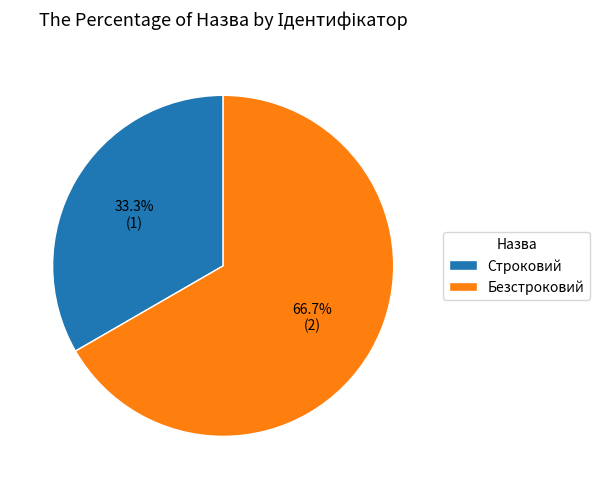

What percentage is the Безстроковий slice, to the nearest percent?

67%